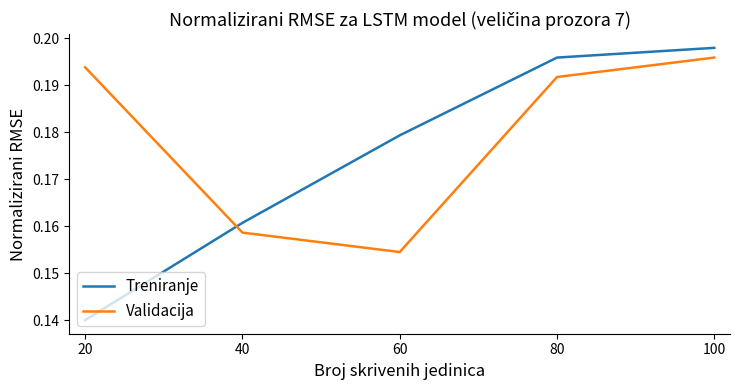

The value of Treniranje at 100 is 0.1. True or false?

False